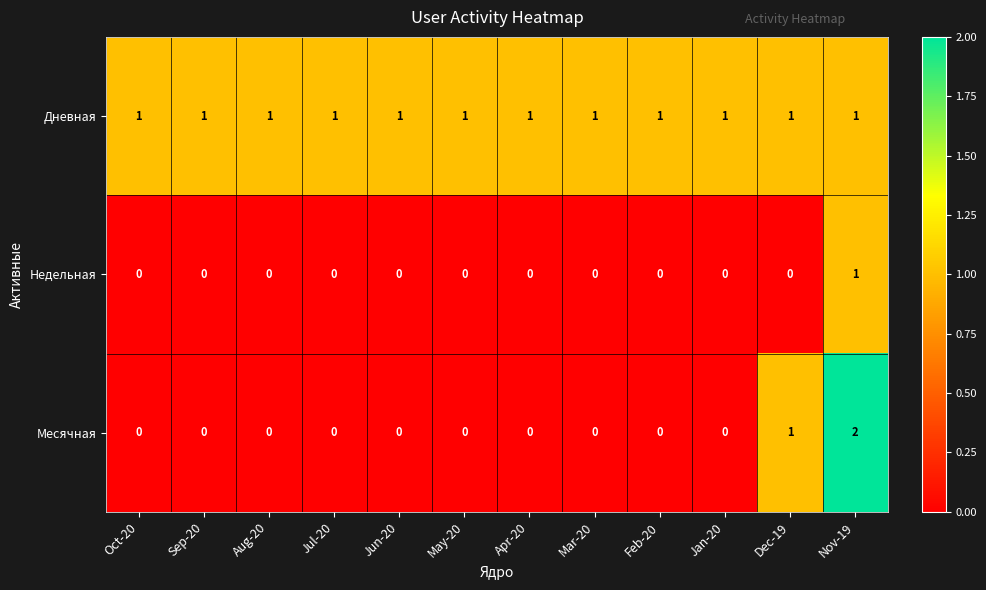

Which series has the largest range (max minus min)?

Месячная